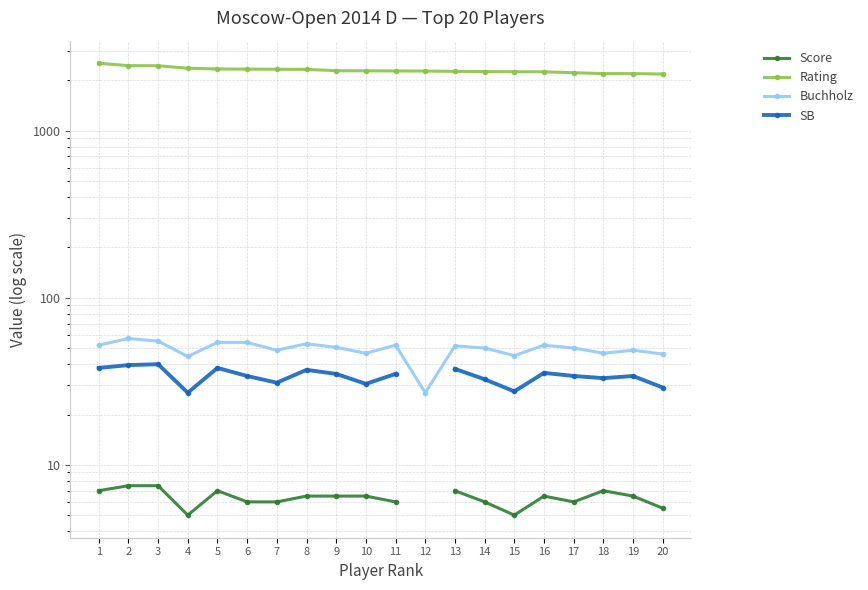

At 10, list the series in order from smallest to largest.

Score, SB, Buchholz, Rating